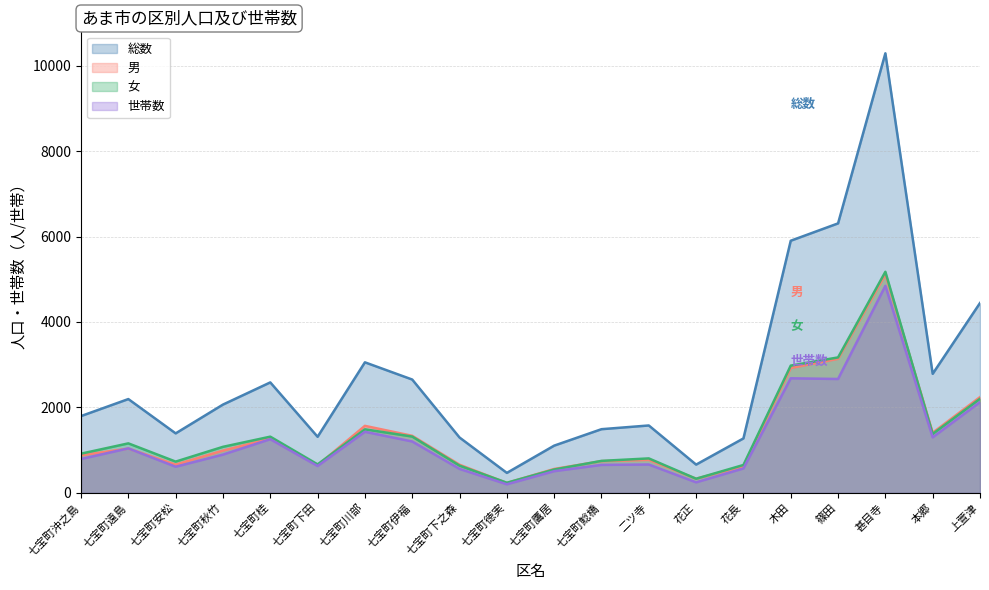

Is the value of 男 at 花正 greater than the value of 総数 at 上萱津?

No